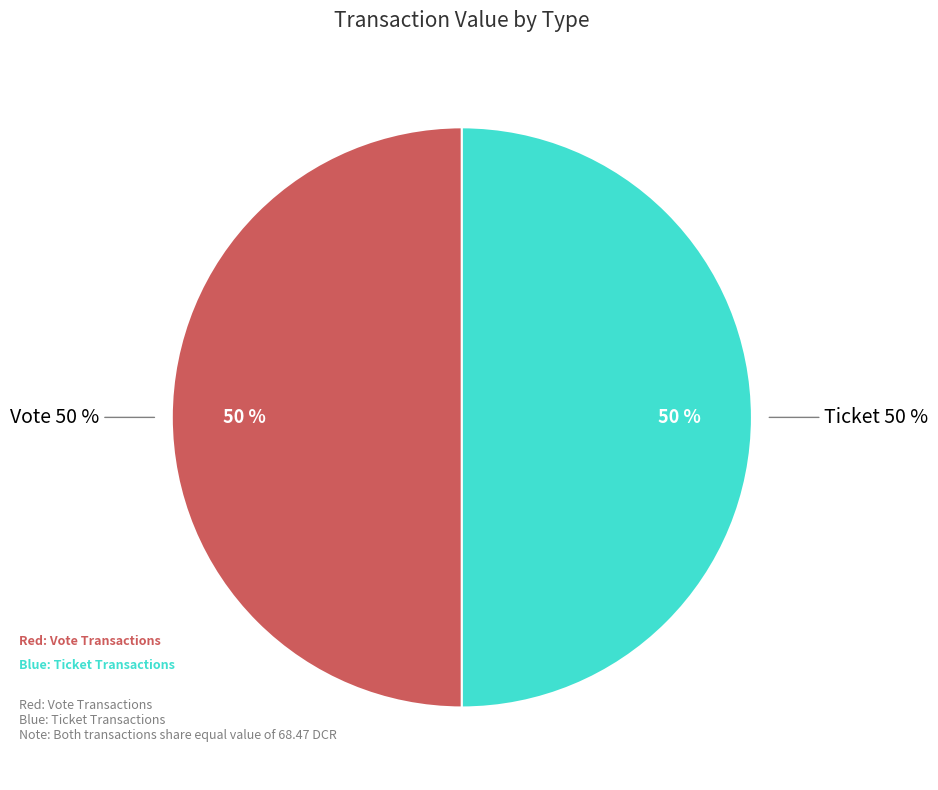

Combined, what portion of the pie is Ticket (io_index=0) and Vote (io_index=1)?

100.0%